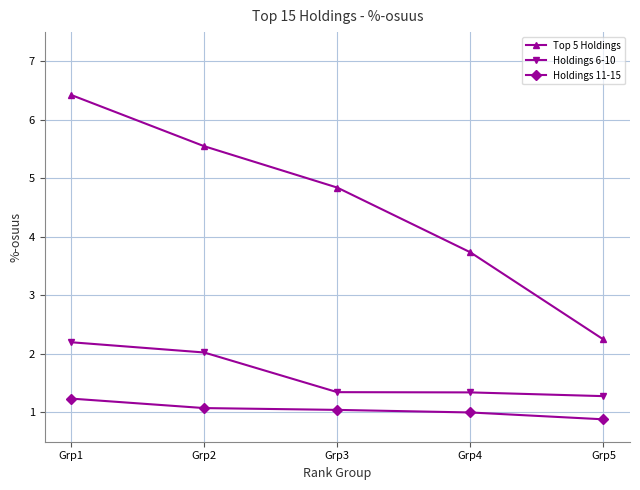

True or false: Top 5 Holdings has more than 0 points higher than both neighbors.

False